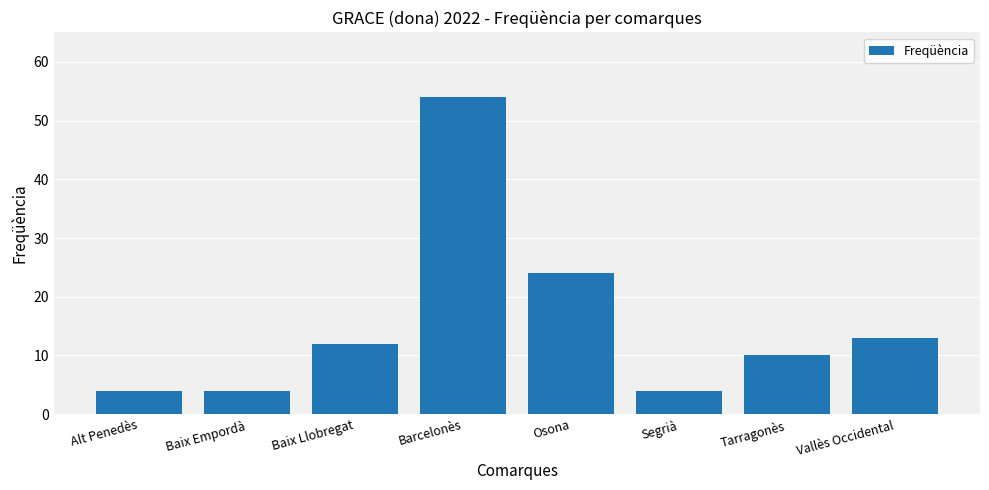

What is the approximate value at Segrià?

4